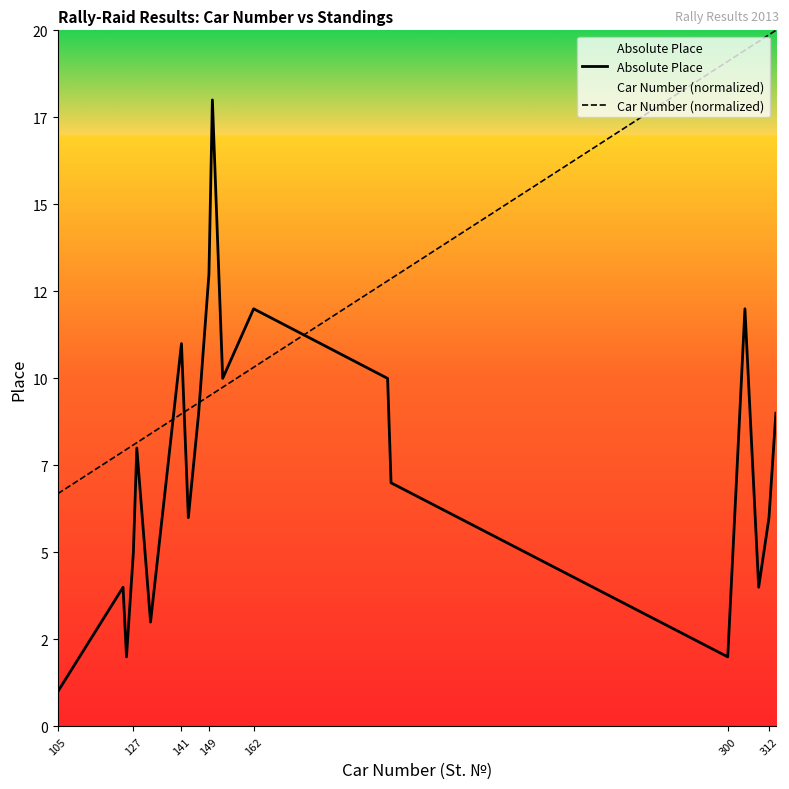

What is the label of the 1st point from the left?

105